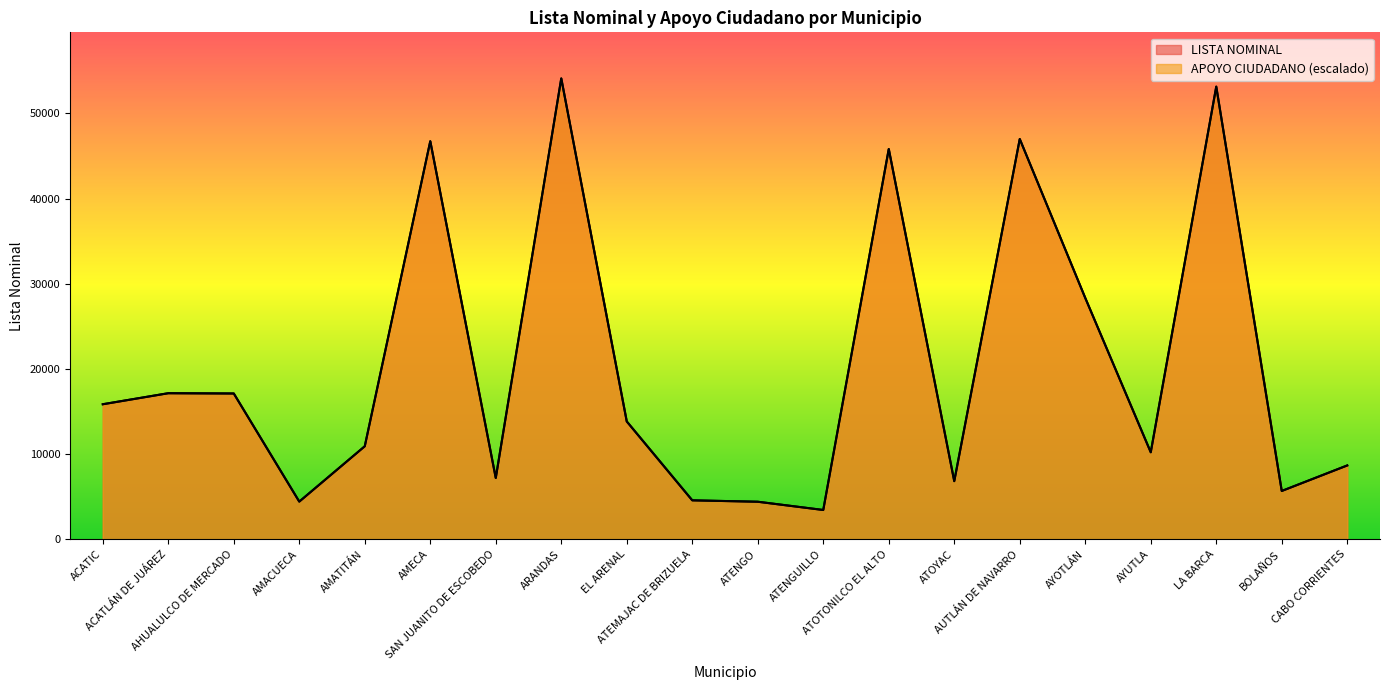

How many values in the APOYO CIUDADANO series are below 13832?

10